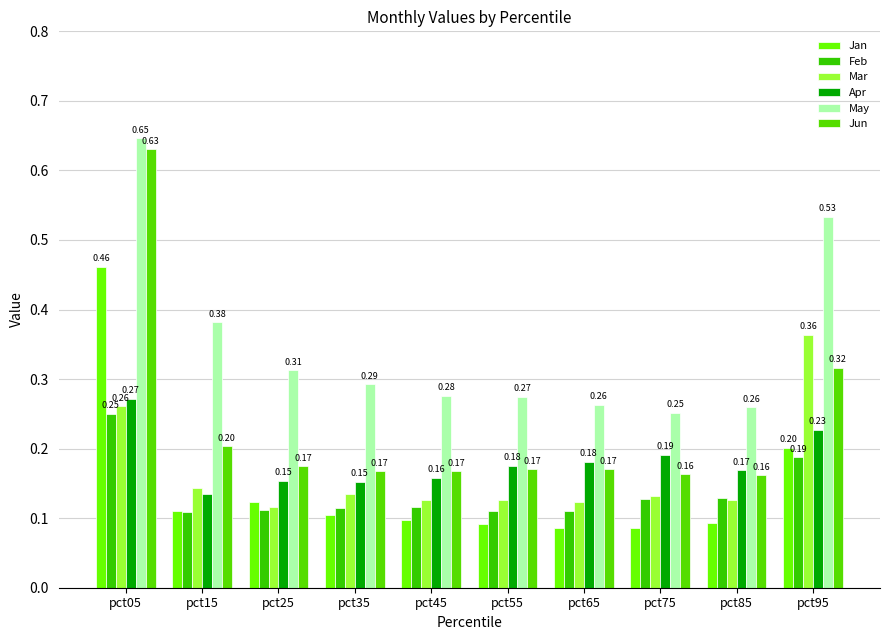

Which series has the largest range (max minus min)?

Jun